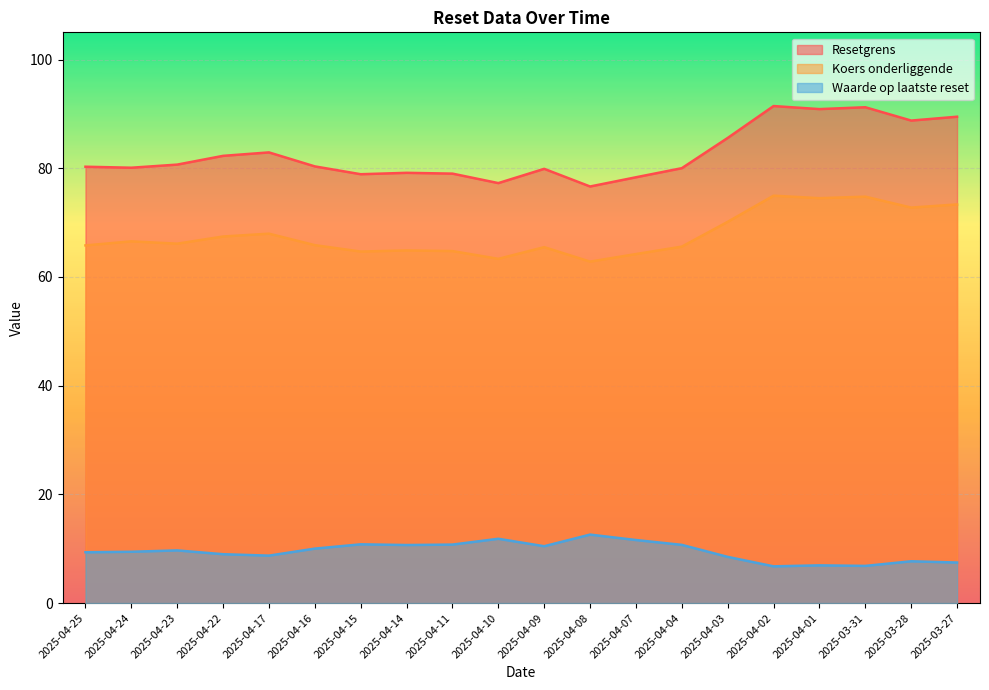

Which label corresponds to the smallest value in the chart?

2025-04-02